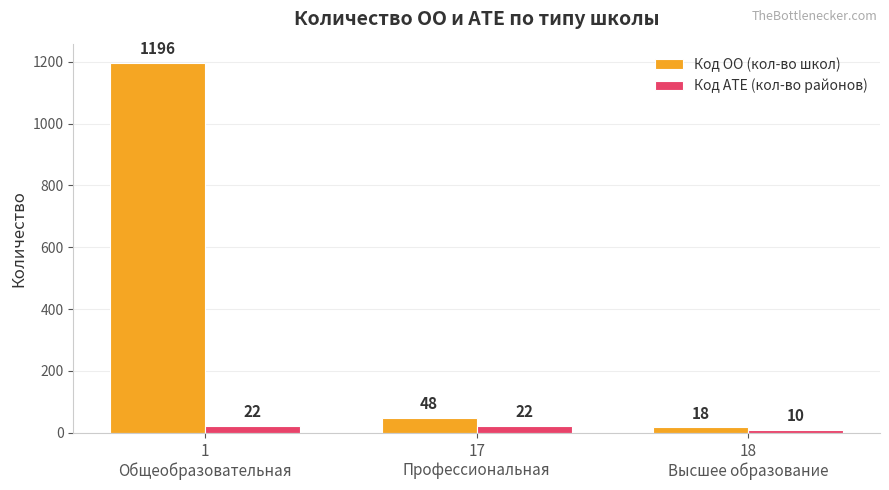

Does the chart contain stacked bars?

No